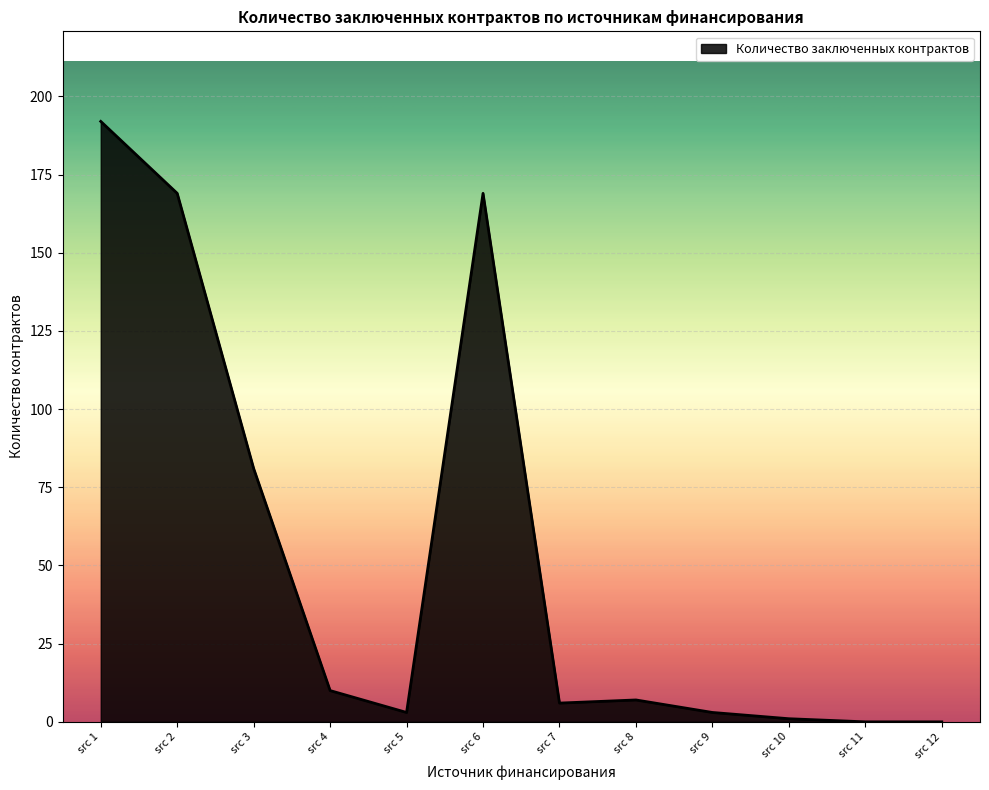

Where is the data nearest to the value 96?

src 3